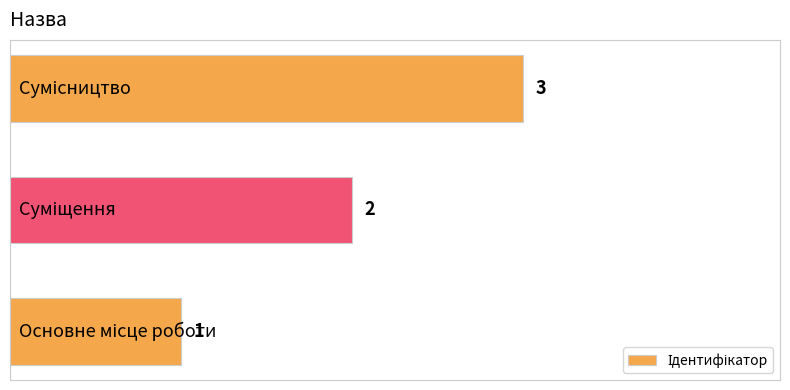

Count the values in the range 1 to 3.

3